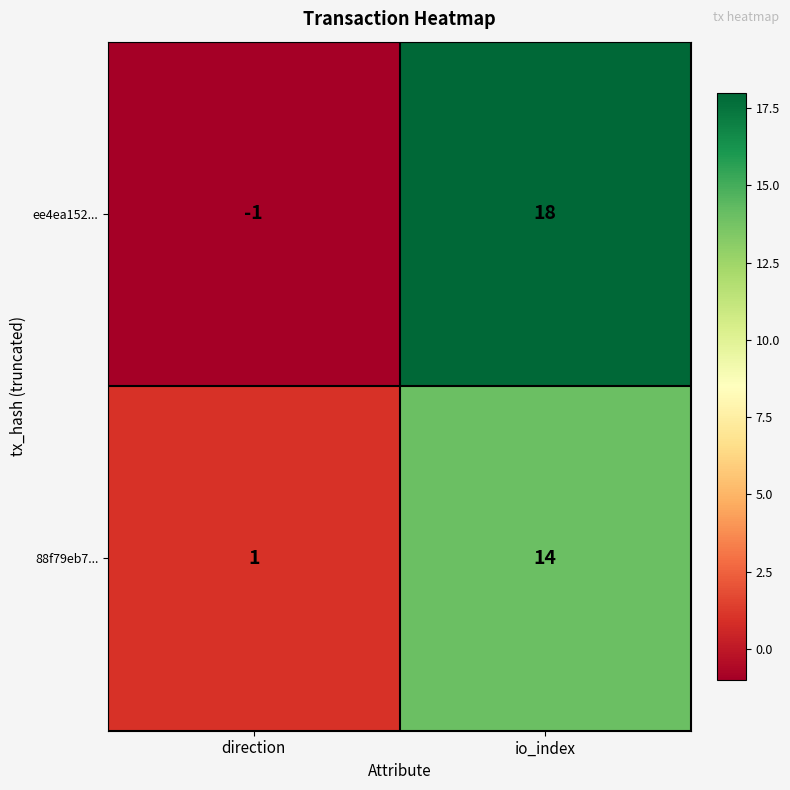

At direction, list the series in order from smallest to largest.

ee4ea152..., 88f79eb7...